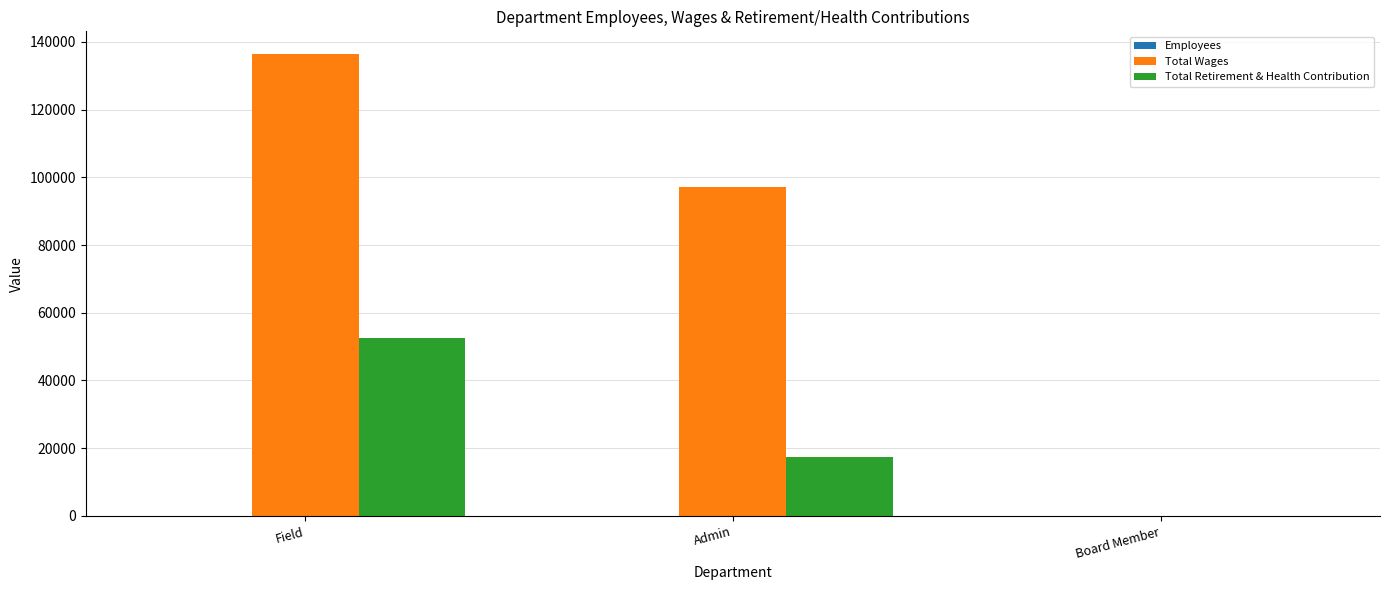

At which category is the sum across all series the highest?

Field